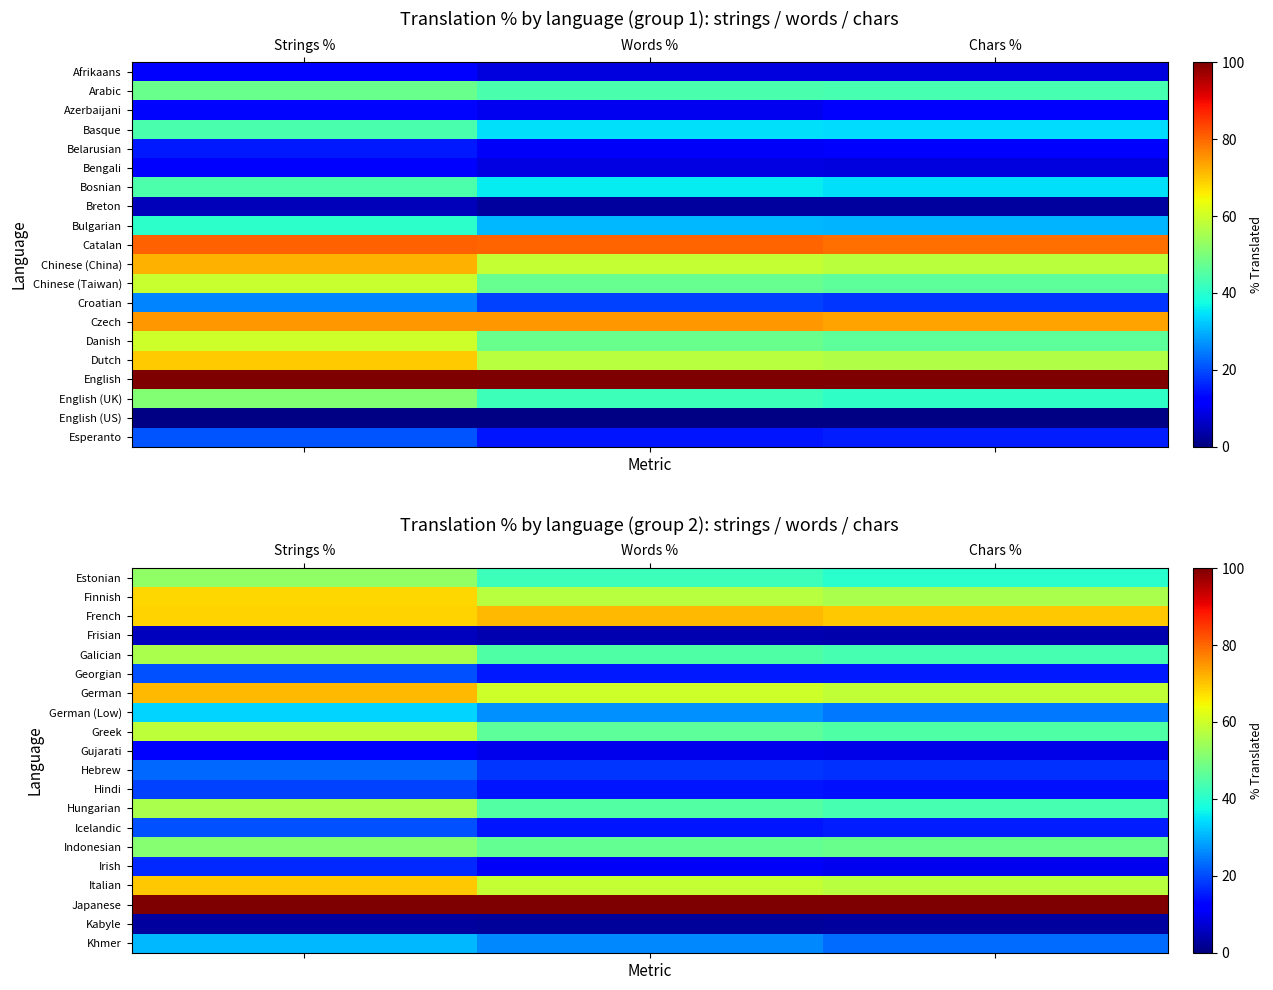

Which series has the largest total across all categories?

Japanese